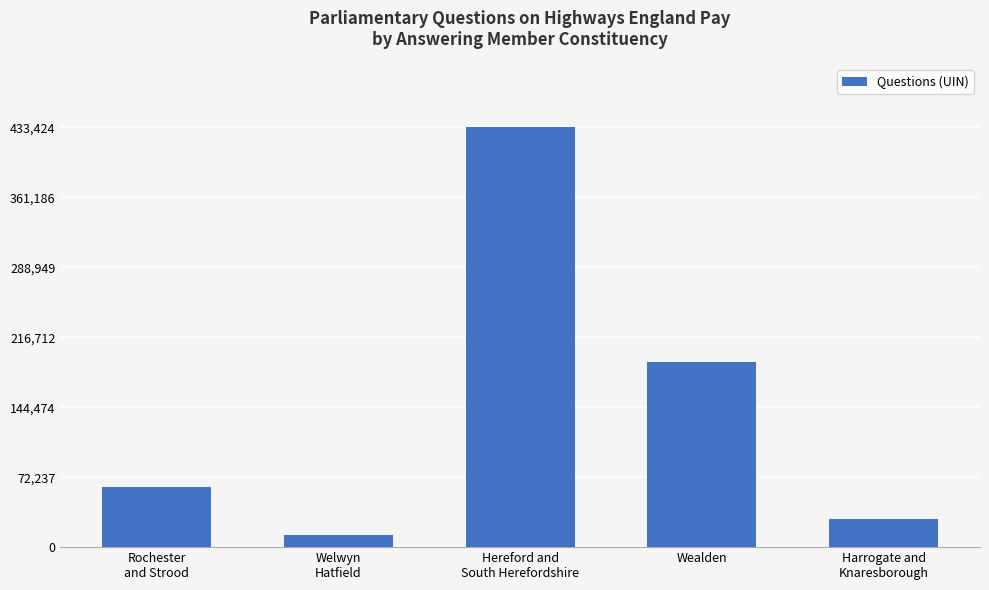

Which label corresponds to the smallest value in the chart?

Welwyn
Hatfield